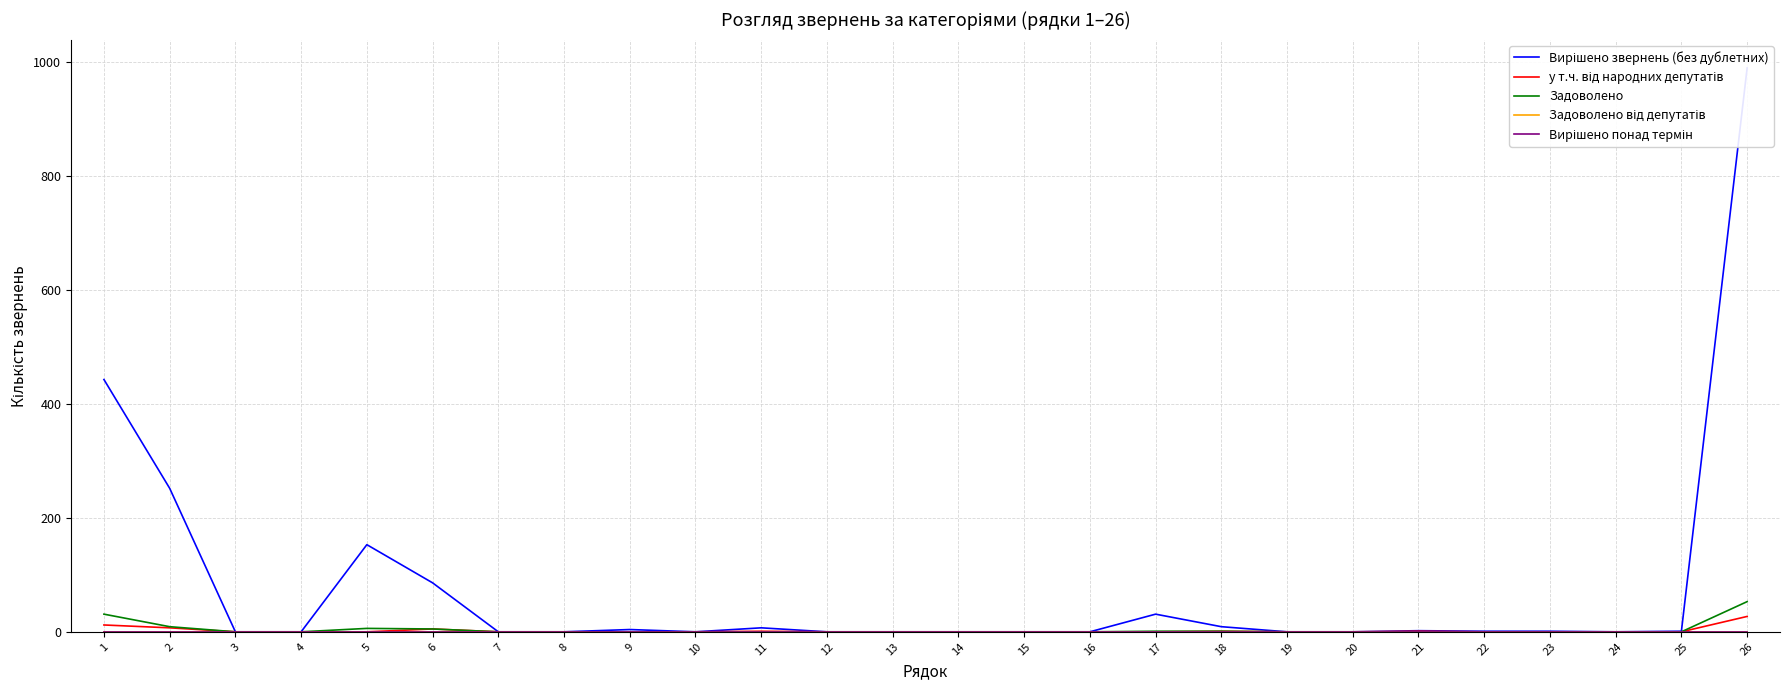

Which series has the largest range (max minus min)?

Вирішено звернень (без дублетних)